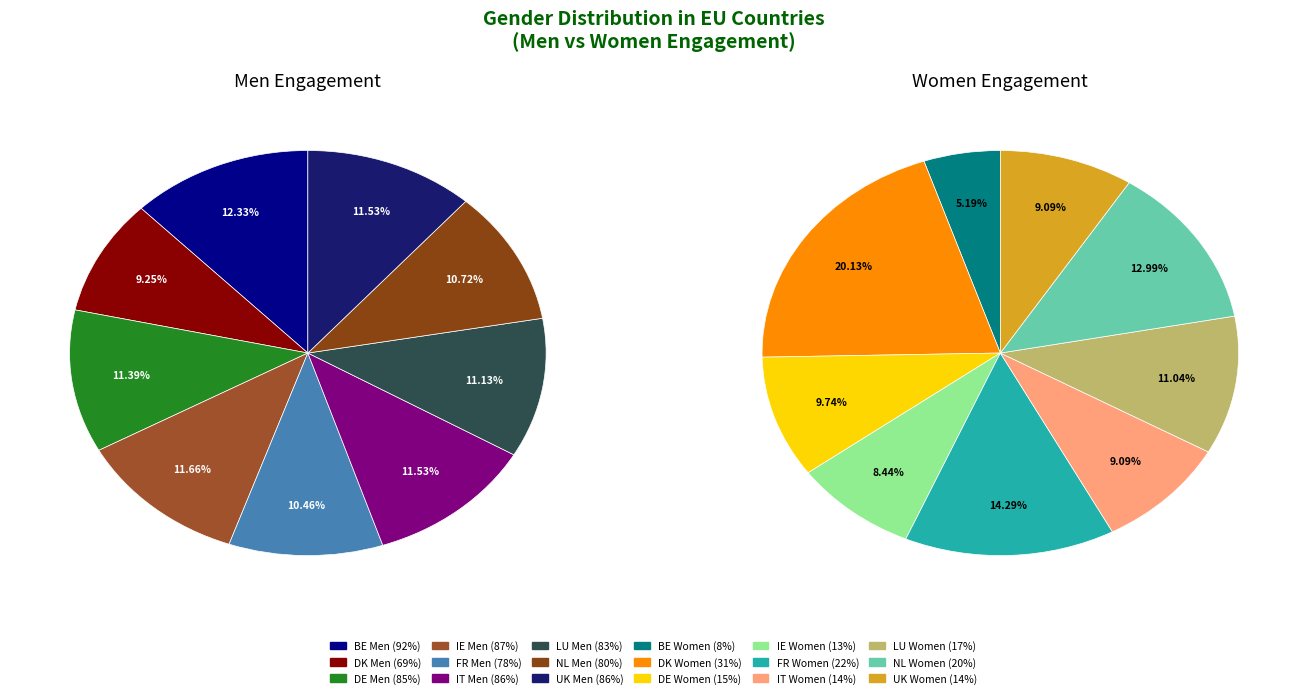

The 2 slice represents 21% of the pie. True or false?

False